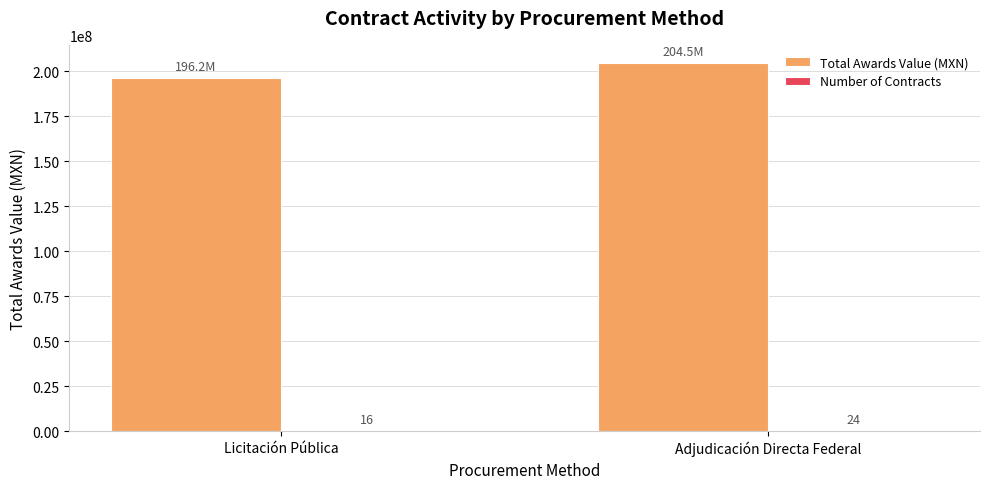

Where is Total Awards Value (MXN) nearest to the value 200376825?

Licitación Pública